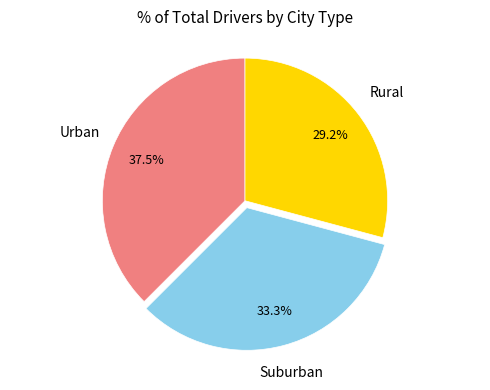

Is there any slice that represents more than half of the pie?

No